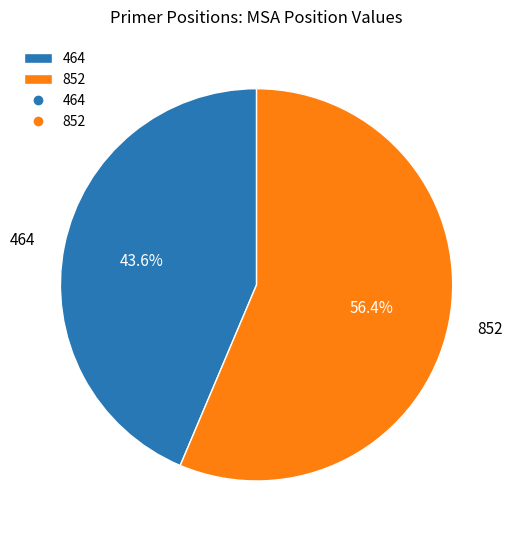

Between 464 and 852, which is larger?

852